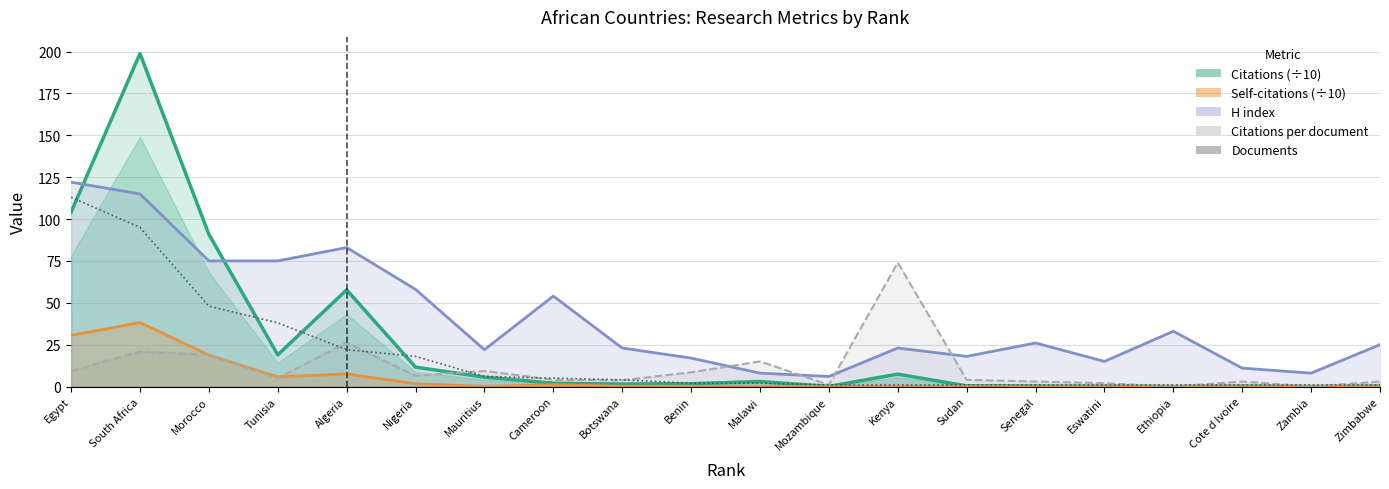

The value of Documents at Nigeria is 12.0. True or false?

False